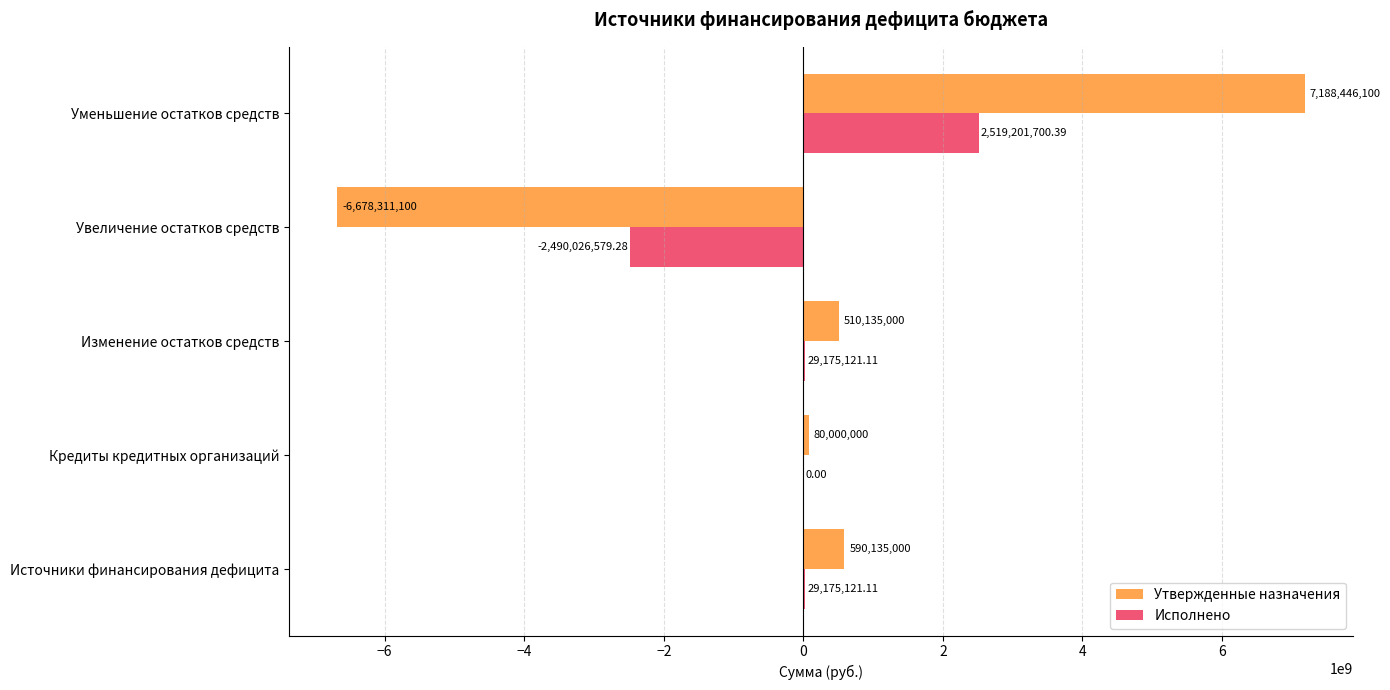

Which category has the highest value in the Утвержденные назначения series?

Уменьшение остатков средств